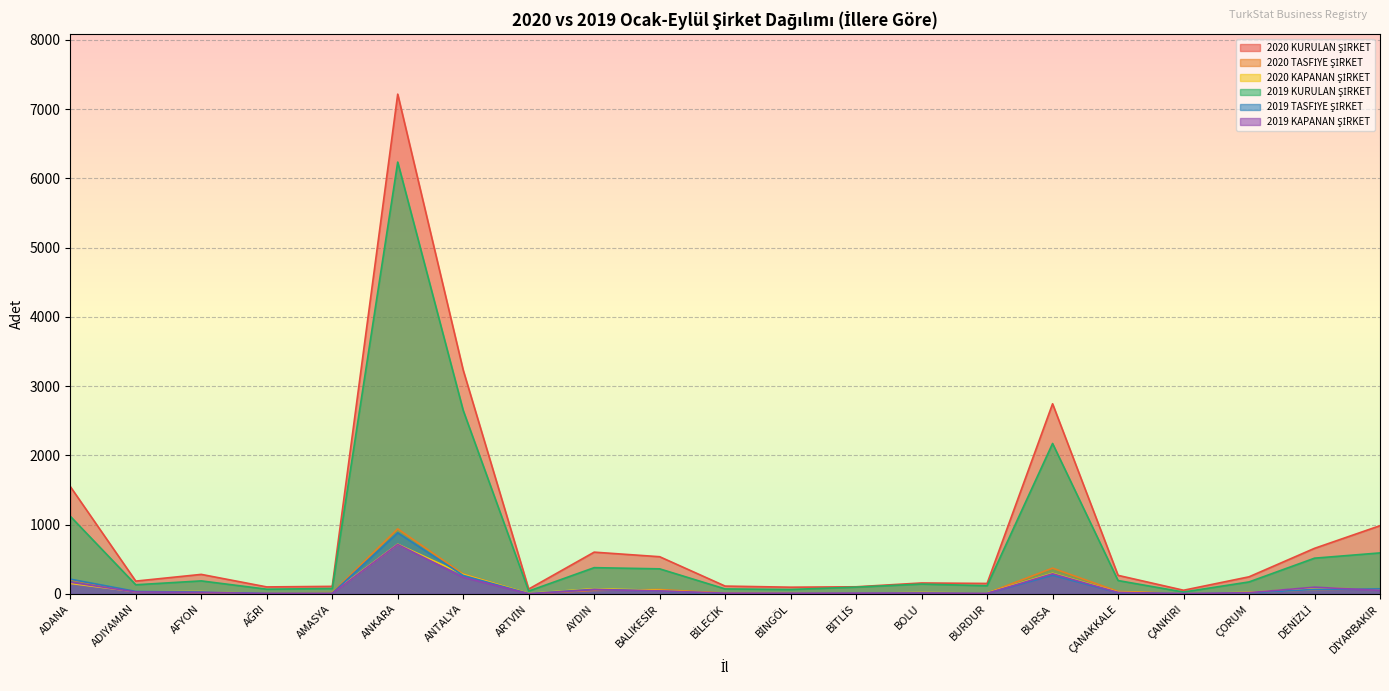

What is the label of the 10th point from the left?

BALIKESİR